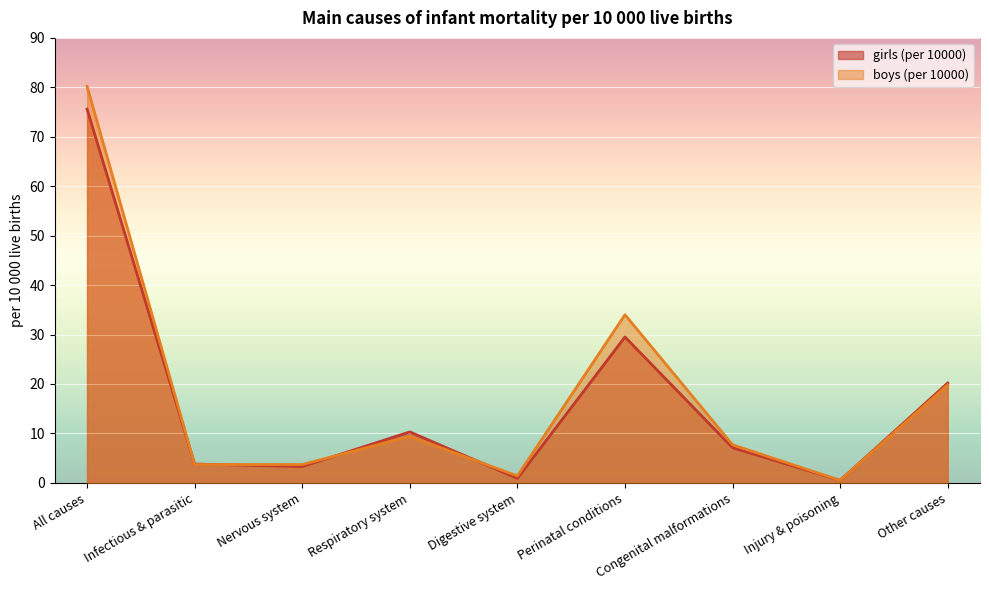

Which label corresponds to the smallest value in the chart?

Injury & poisoning